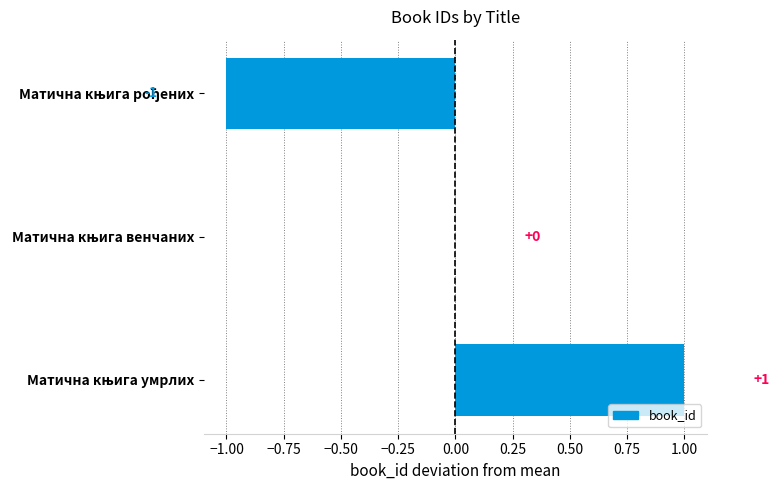

How many values are between -1 and 1?

3